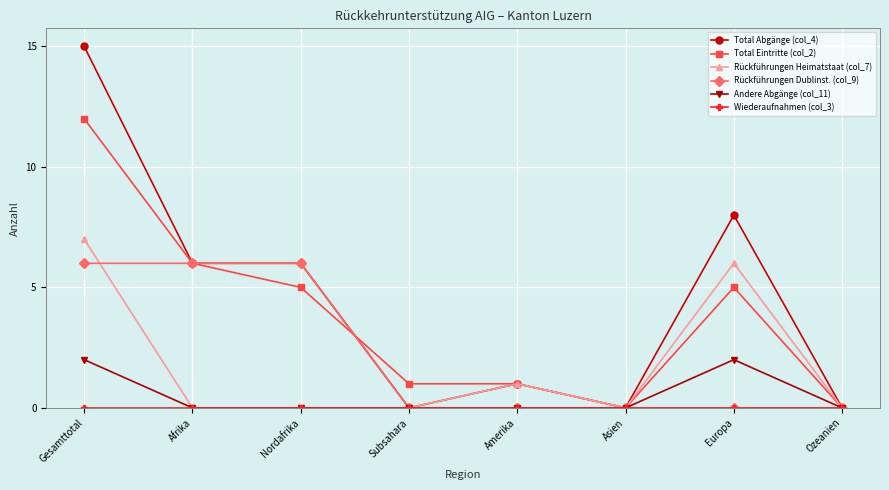

Count the number of data series in this chart.

6